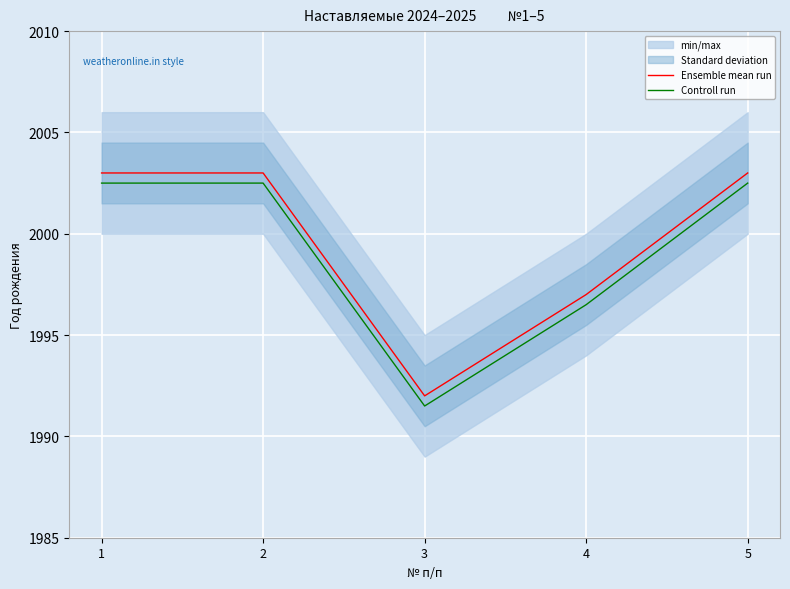

List the series in order of their overall mean, lowest first.

Controll run, Ensemble mean run